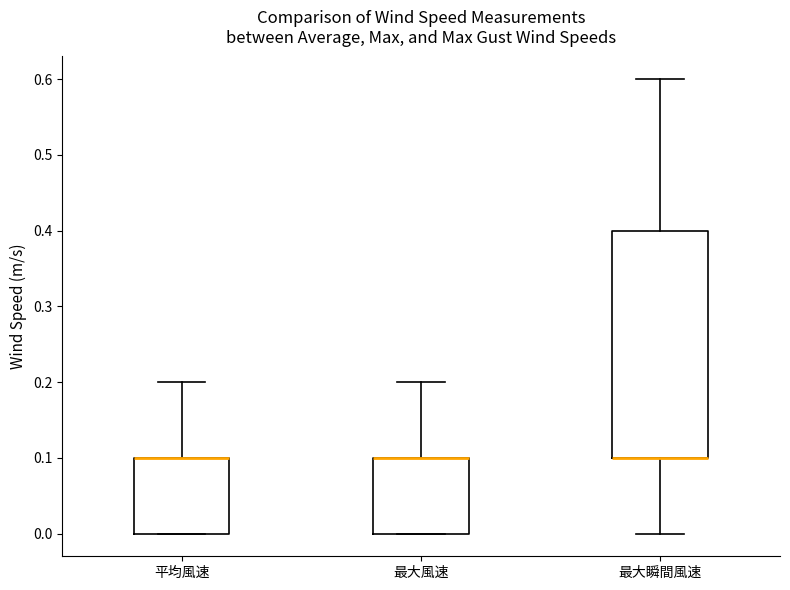

Reading left to right, read every box against the y-axis: the position of its median line, the range the box covers, and the ends of its whiskers. The values are not printed on the chart, so give them approximately, as read against the axis.

平均風速: median 0.1 (drawn on the box's upper edge), box 0.0 to 0.1, whiskers 0.0 to 0.2
最大風速: median 0.1 (drawn on the box's upper edge), box 0.0 to 0.1, whiskers 0.0 to 0.2
最大瞬間風速: median 0.1 (drawn on the box's lower edge), box 0.1 to 0.4, whiskers 0.0 to 0.6